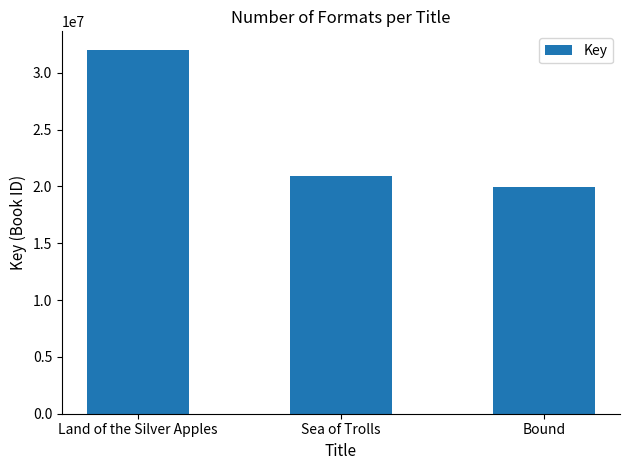

What is the difference between the second highest and minimum values?

980883